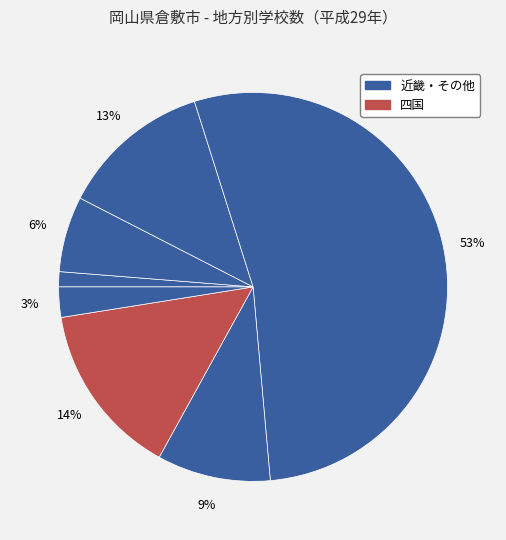

What is the largest slice in the pie chart?

近畿